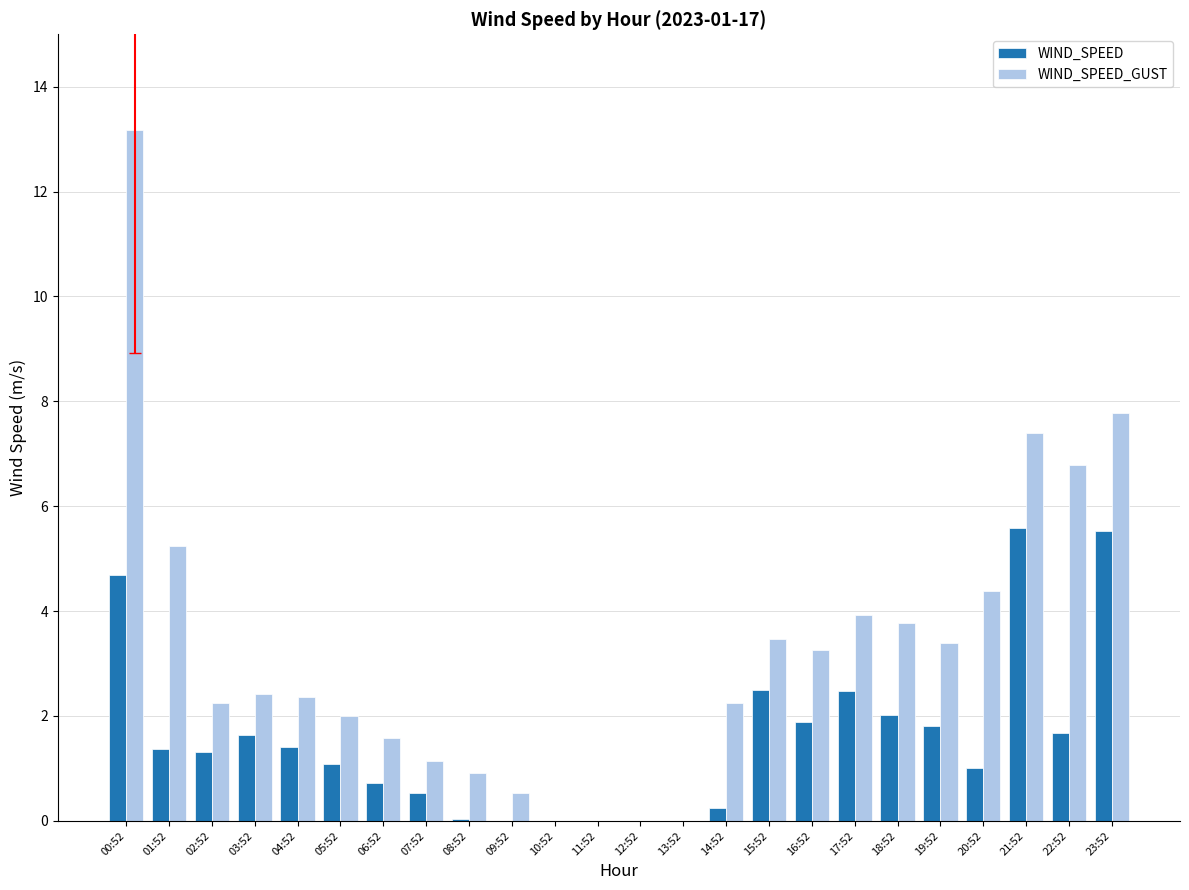

What is the maximum value for WIND_SPEED_GUST?

13.2